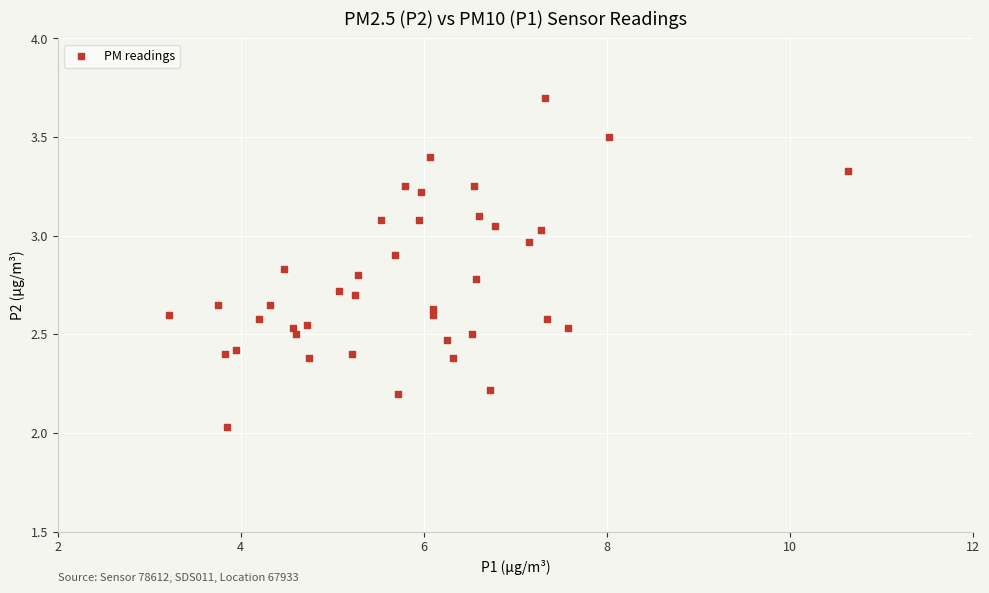

What is the range of Y values (max minus min)?

1.7